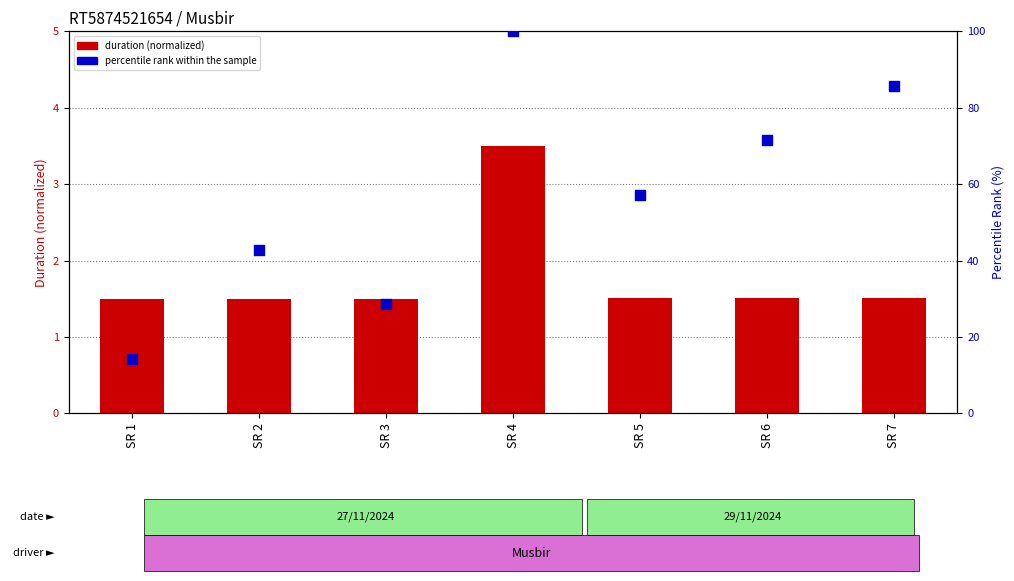

Which series contains the lowest Y value?

duration (normalized)